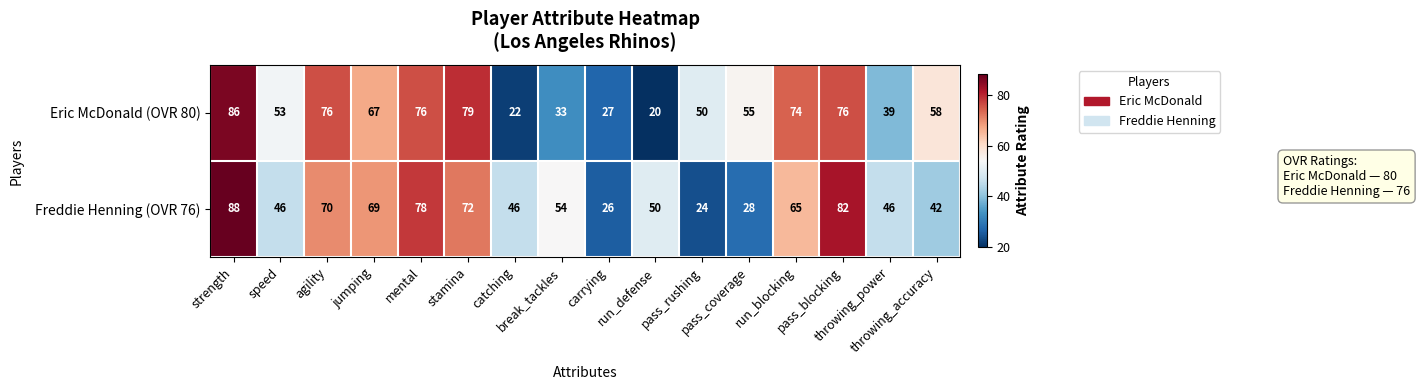

What is the sum of all Freddie Henning (OVR 76) values?

886